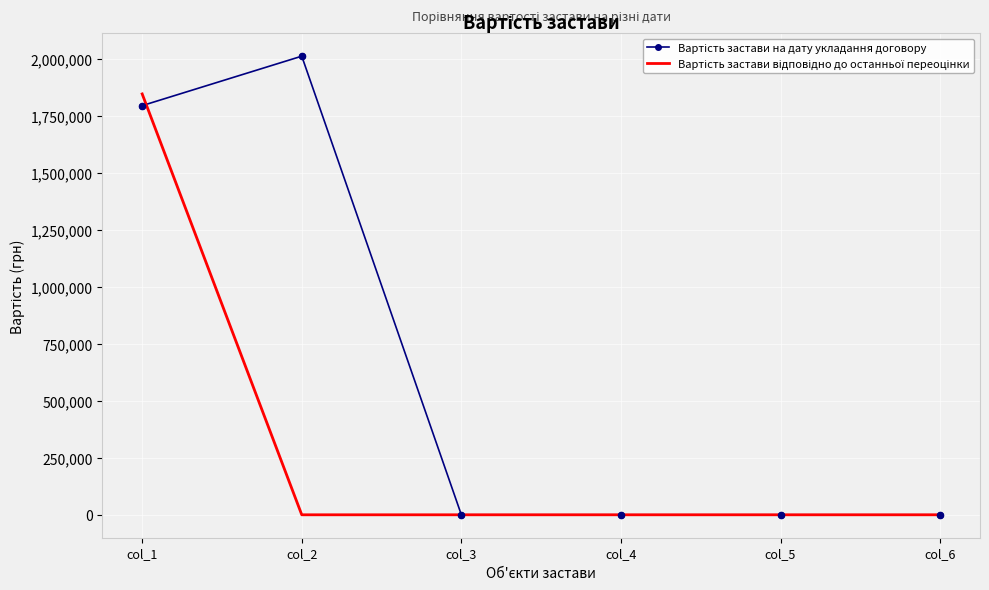

At which category is the sum across all series the highest?

col_1